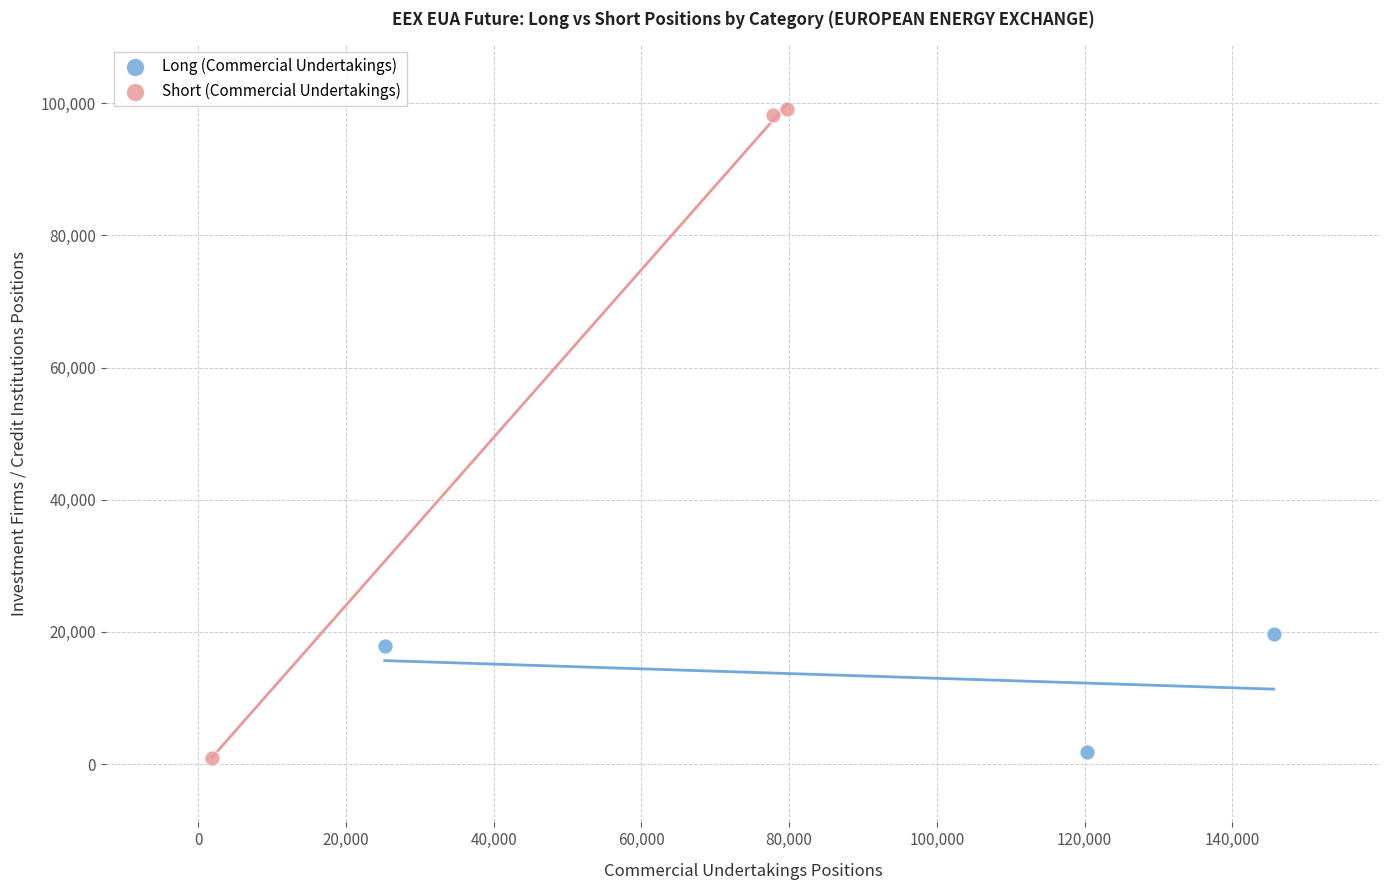

Which series has the widest spread of Y values?

Short (Commercial Undertakings)